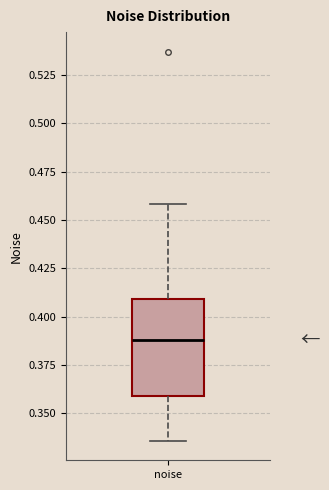

Transcribe this box plot: give where the median line is, the range the box spans, and where the two whiskers end, as read against the y-axis. The values are not printed on the chart, so give them approximately, as read against the axis.

median 0.390, box 0.360 to 0.410, whiskers 0.335 to 0.460